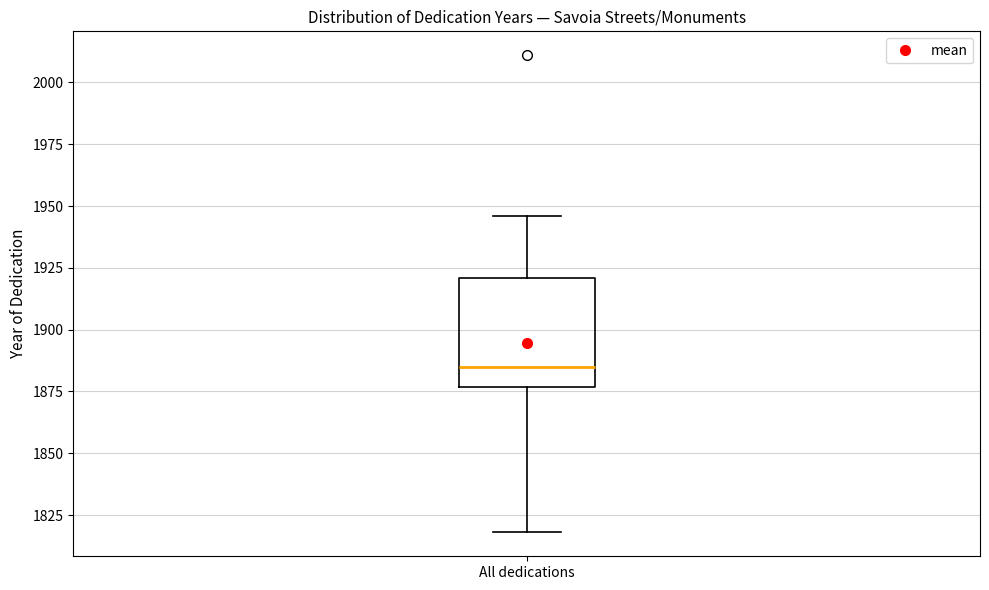

Where does the median line of the box for All dedications sit on the y-axis? The values are not printed on the chart, so give them approximately, as read against the axis.

1885